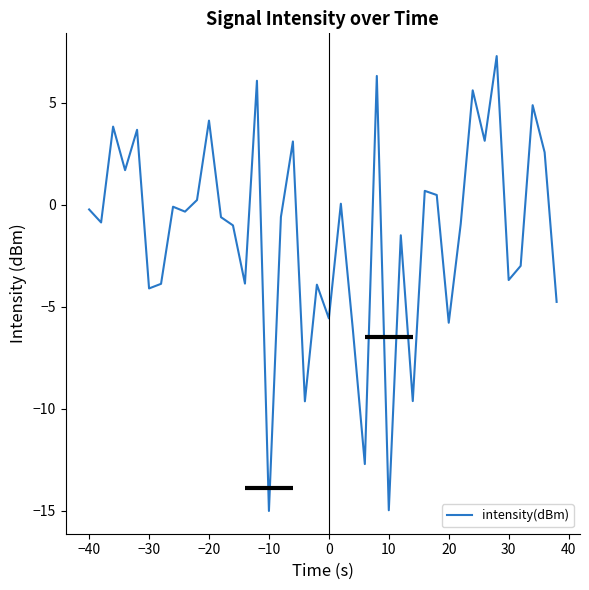

What is the minimum value shown in the chart?

-15.0